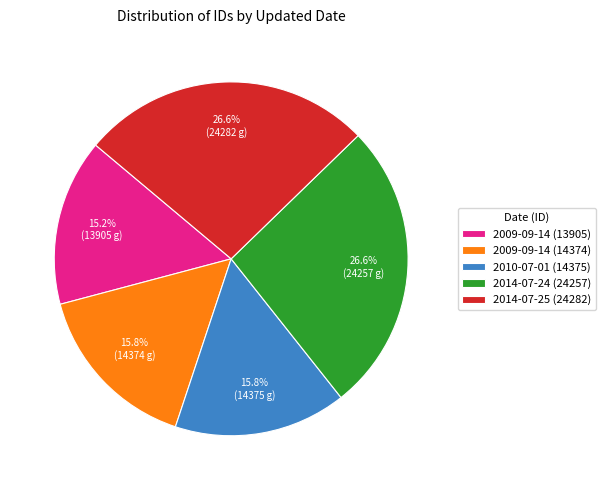

To the nearest percent, what portion does 2014-07-25 (24282) represent?

27%